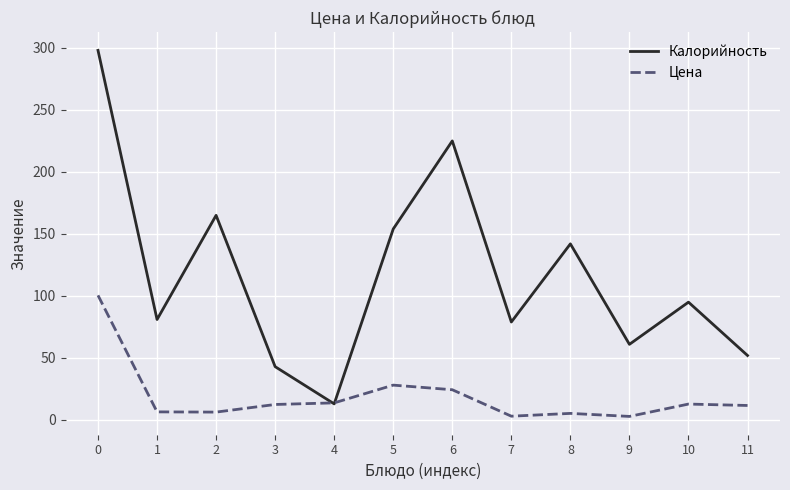

What is the sum of the Калорийность values at 0 and 3?

341.0